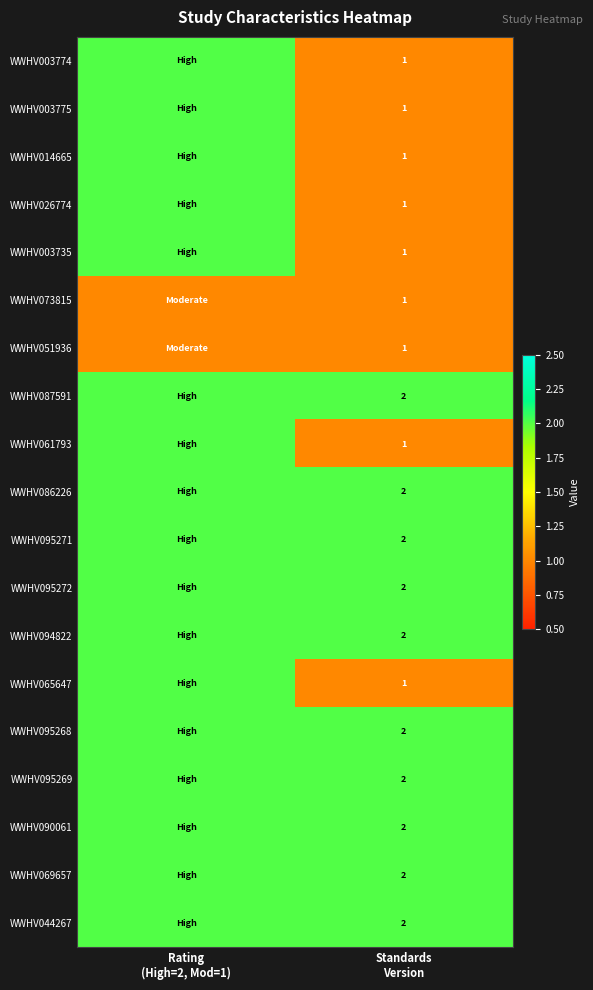

Is the value of WWHV065647 at Standards Version greater than the value of WWHV095272 at Standards Version?

No